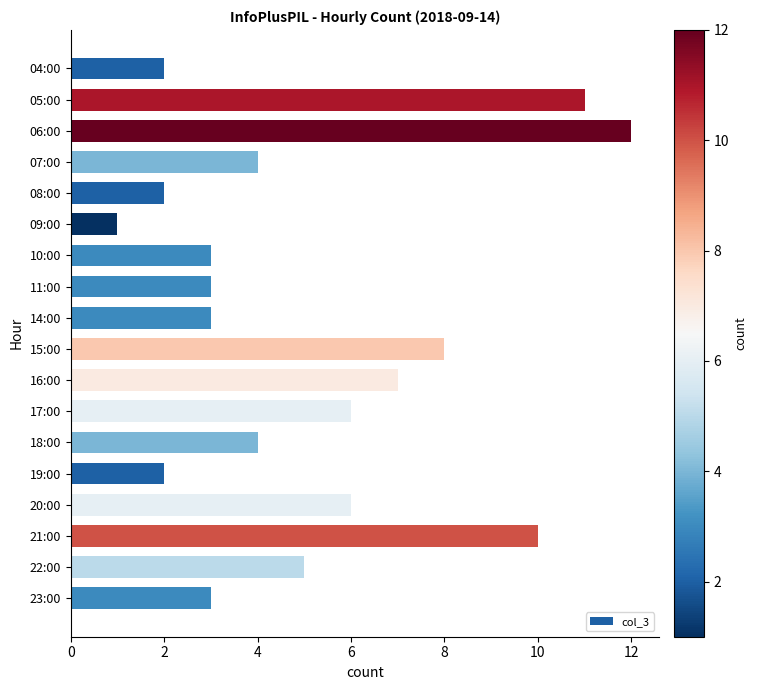

What is the difference between the maximum and minimum values?

11